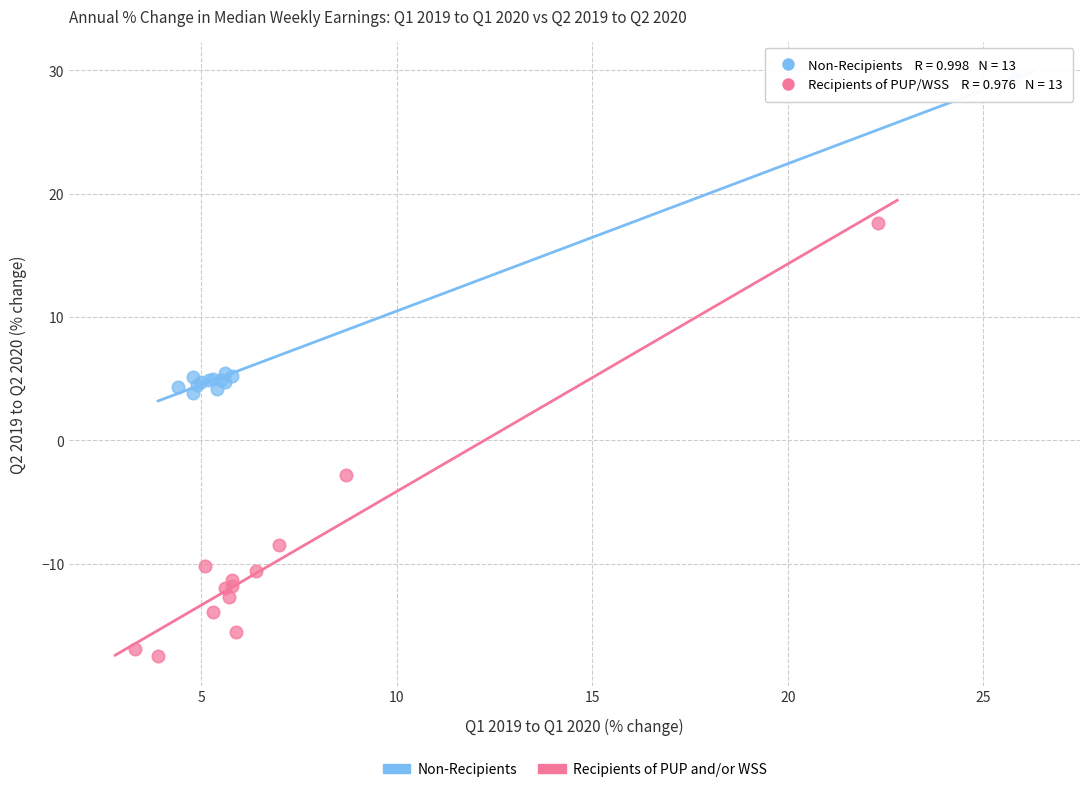

Which series reaches the minimum Y coordinate?

Recipients of PUP and/or WSS